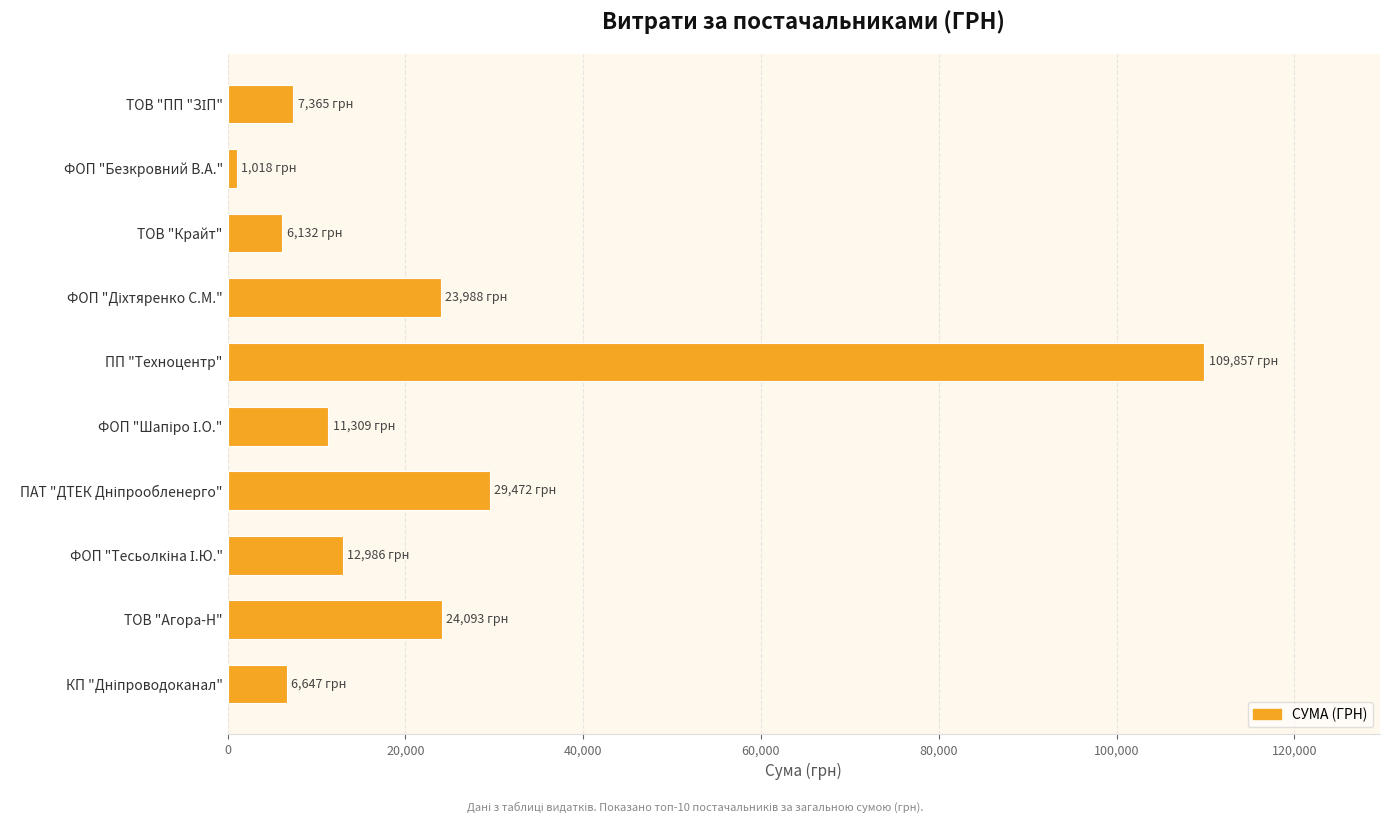

Between ПП "Техноцентр" and ФОП "Безкровний В.А.", which is larger?

ПП "Техноцентр"